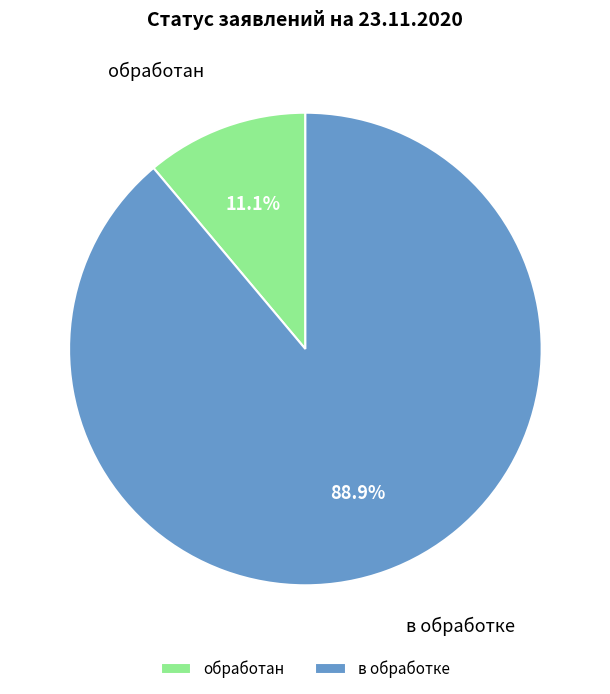

Rank the categories by value from lowest to highest.

обработан, в обработке